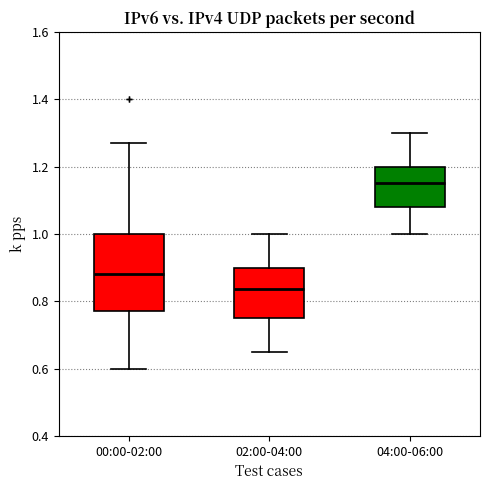

Which box is the tallest, from its lower edge to its upper edge?

00:00-02:00